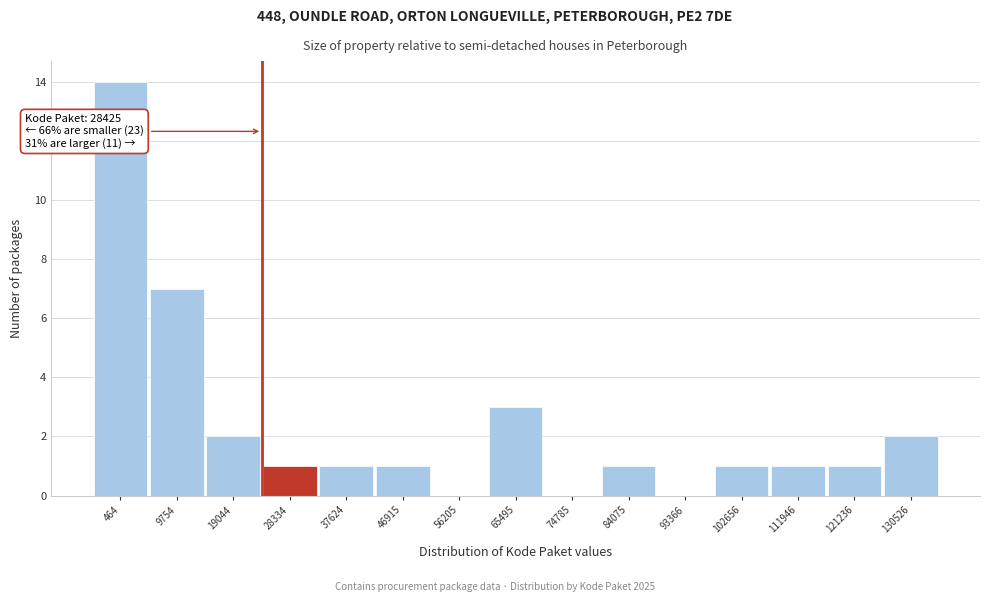

Reading left to right, what are all the values shown in this chart?

464=14	9754=7	19044=2	28334=1	37624=1	46915=1	56205=0	65495=3	74785=0	84075=1	93366=0	102656=1	111946=1	121236=1	130526=2